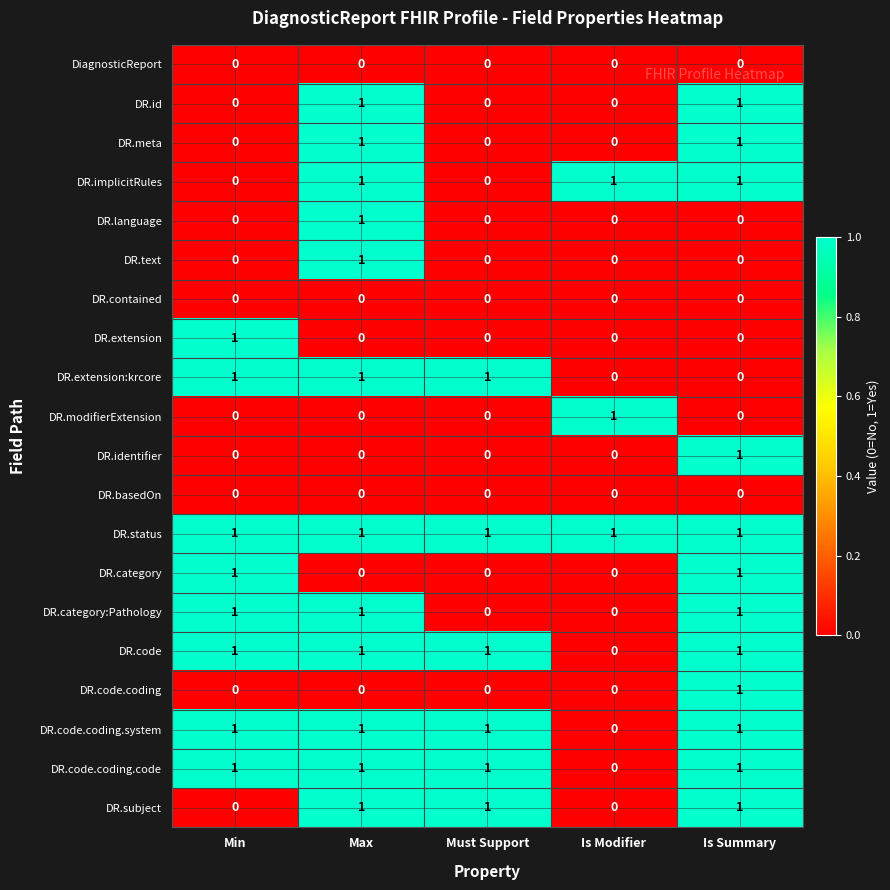

Is it true that DR.meta equals 1 at Max?

True